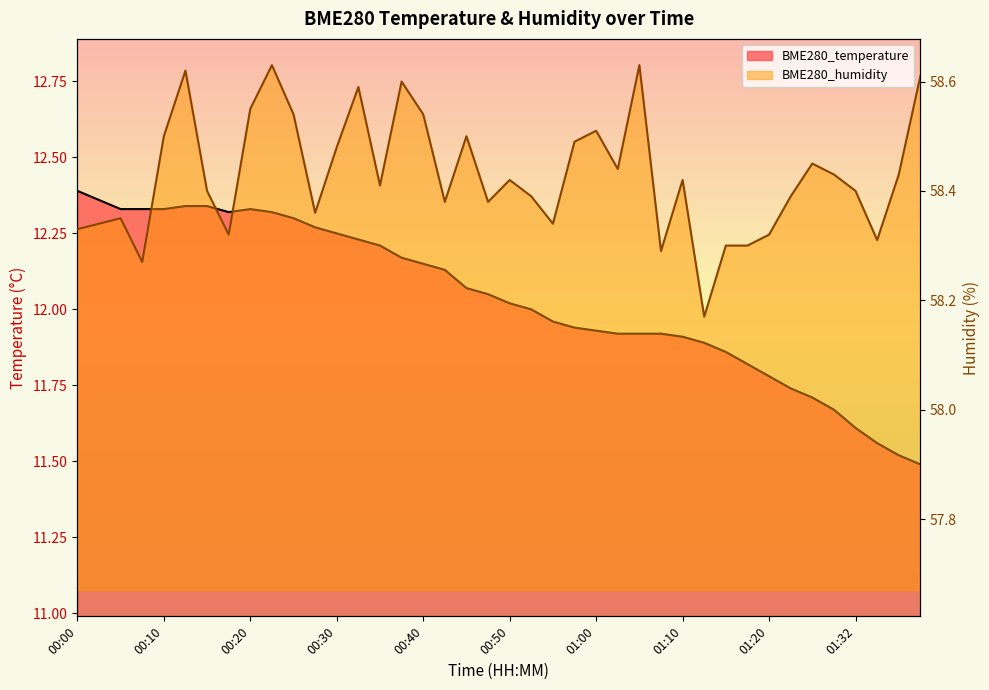

What position from the right is 00:10?

36